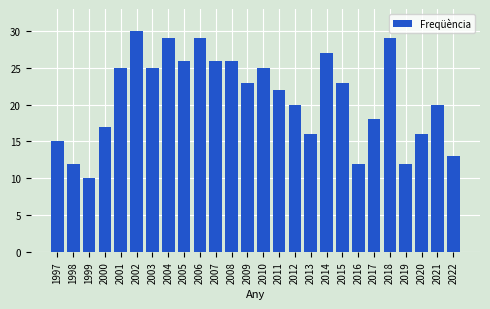

Which has a higher value, 2020 or 2015?

2015